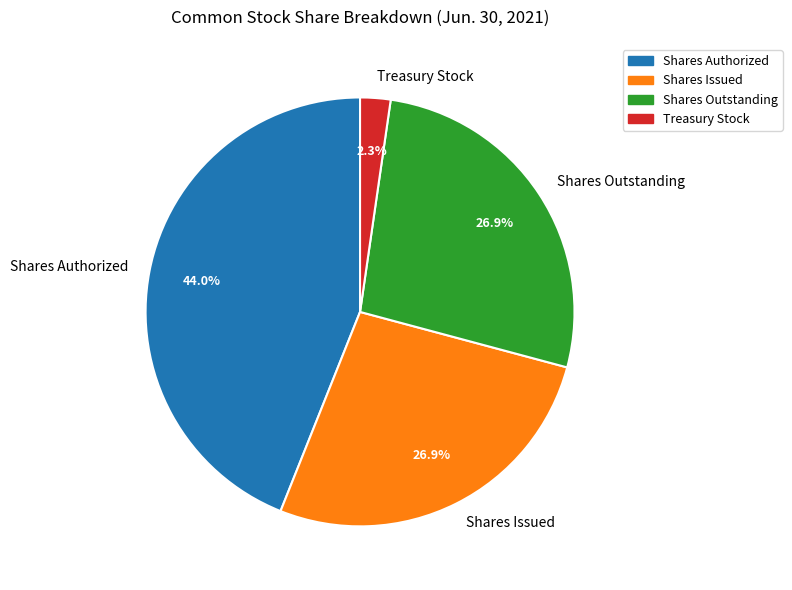

The Shares Issued slice represents 27% of the pie. True or false?

True